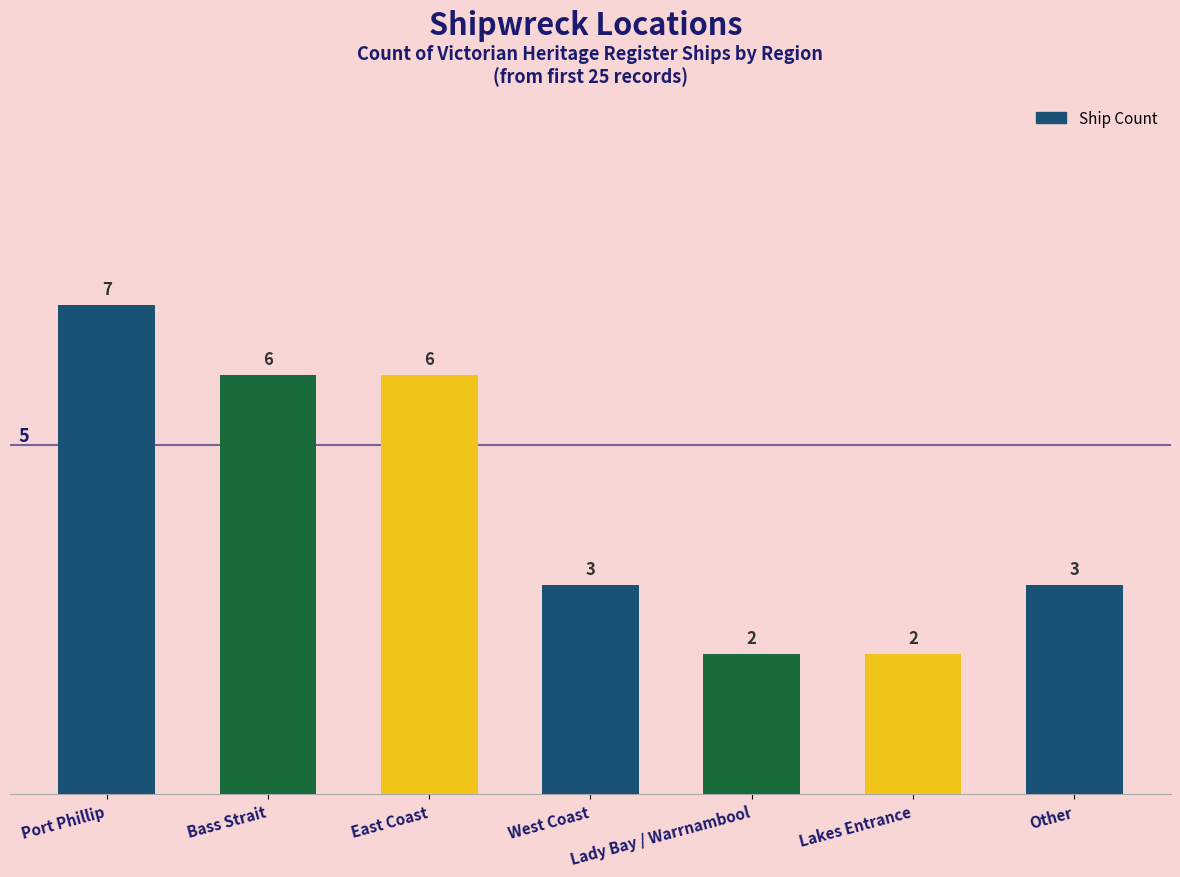

Reading left to right, what are all the values shown in this chart?

Port Phillip=7	Bass Strait=6	East Coast=6	West Coast=3	Lady Bay / Warrnambool=2	Lakes Entrance=2	Other=3